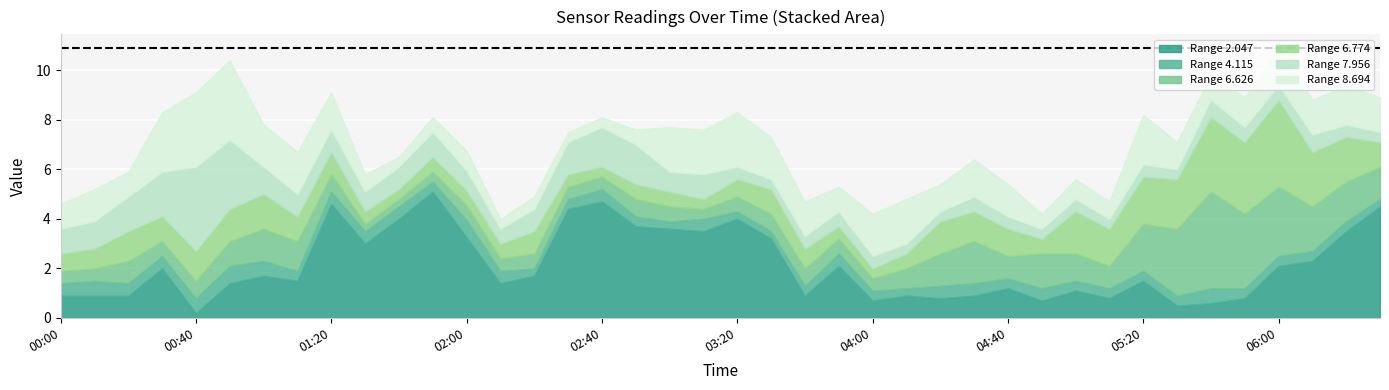

What is the value of the col_8.694 point at the 31st from the left?

0.8